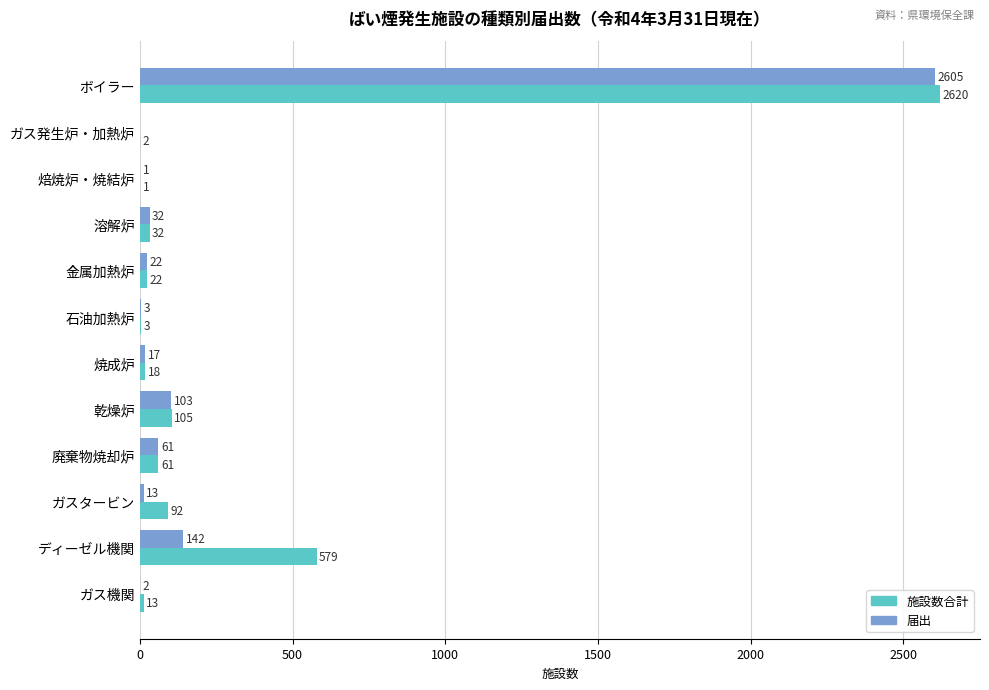

Which series changed the most between 溶解炉 and 焼成炉?

届出